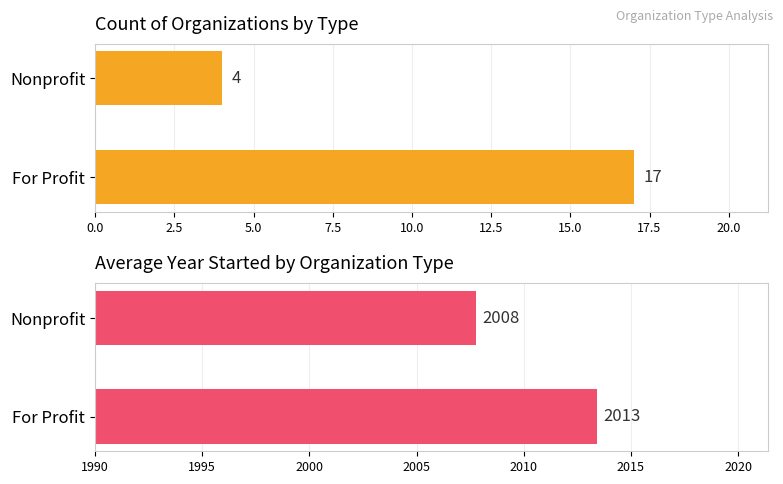

The Avg Year Started series shows 2013.4 at For Profit. True or false?

True